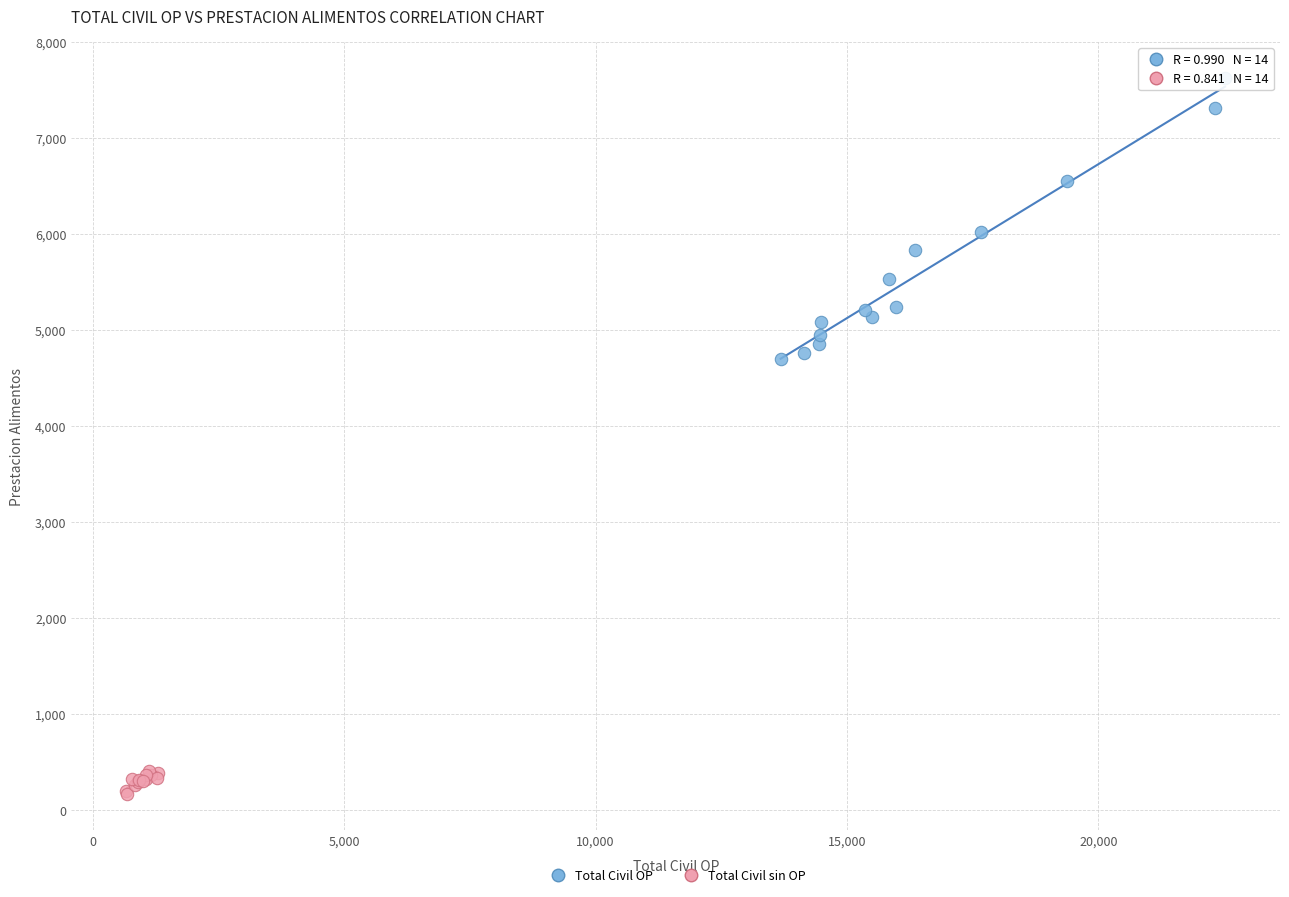

Which series contains the lowest Y value?

Total Civil sin OP